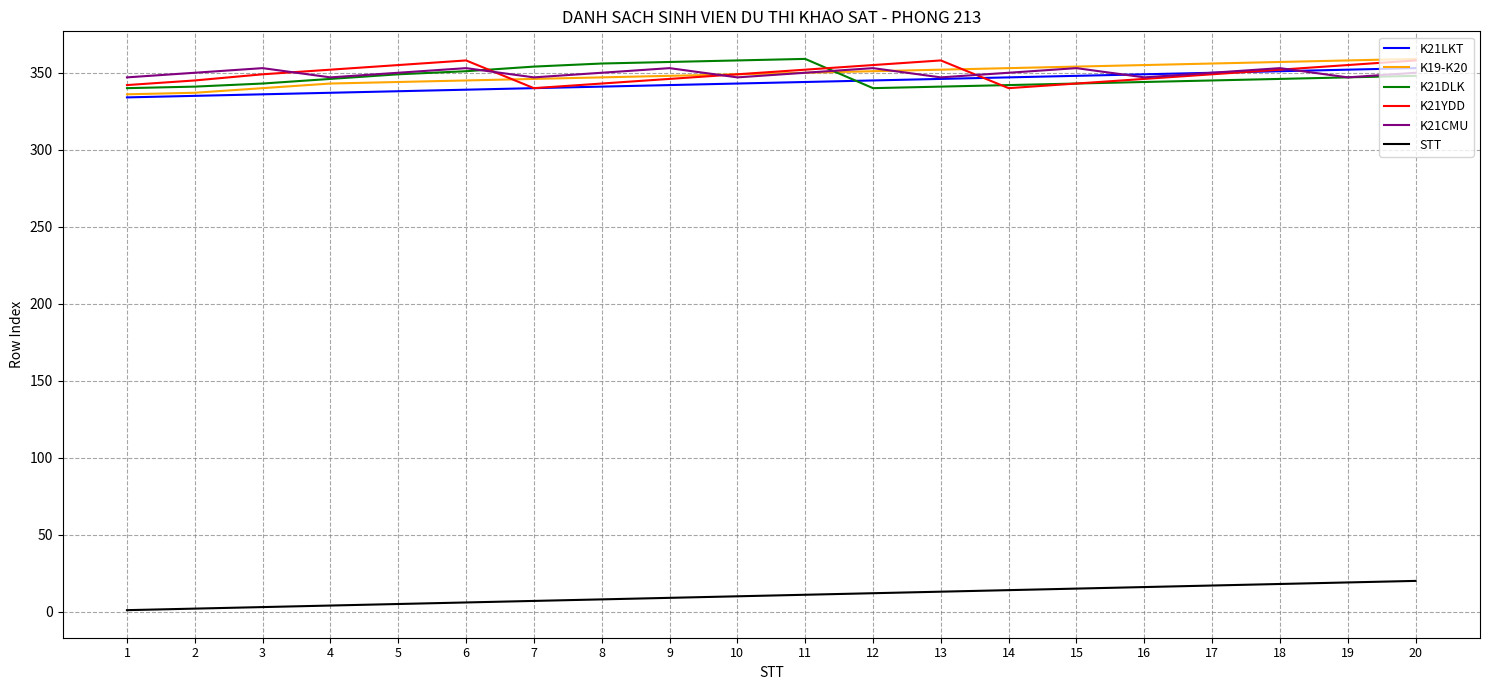

How many interior local valleys does the K21CMU series have?

6